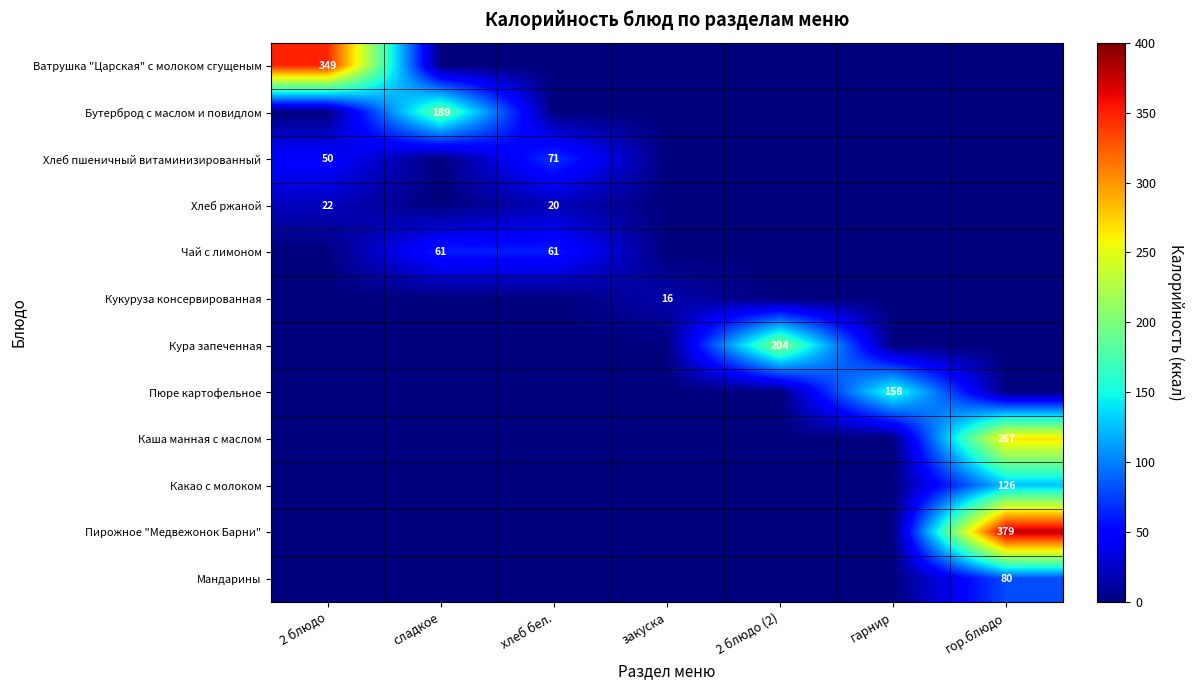

The Ватрушка "Царская" с молоком сгущеным series shows 218 at 2 блюдо. True or false?

False